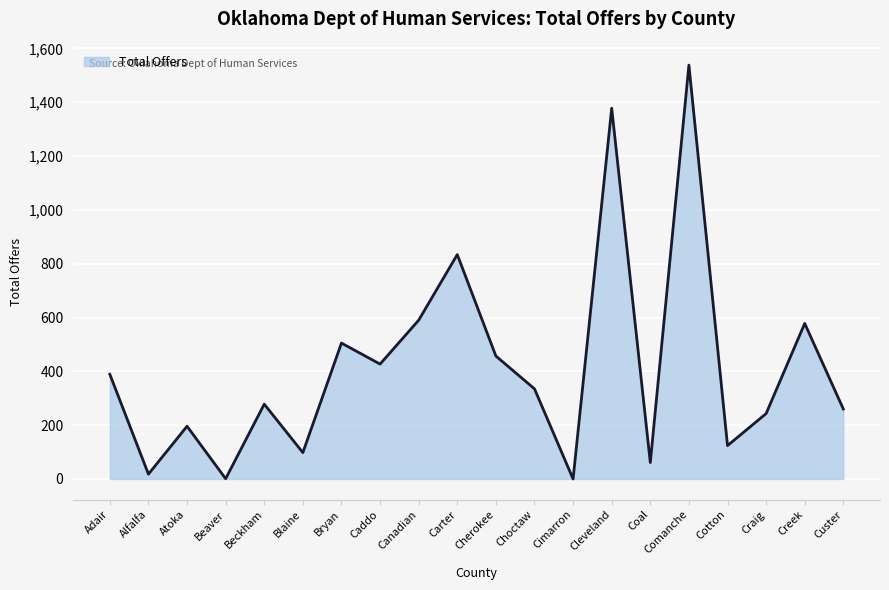

What is the difference between the maximum and minimum values?

1538